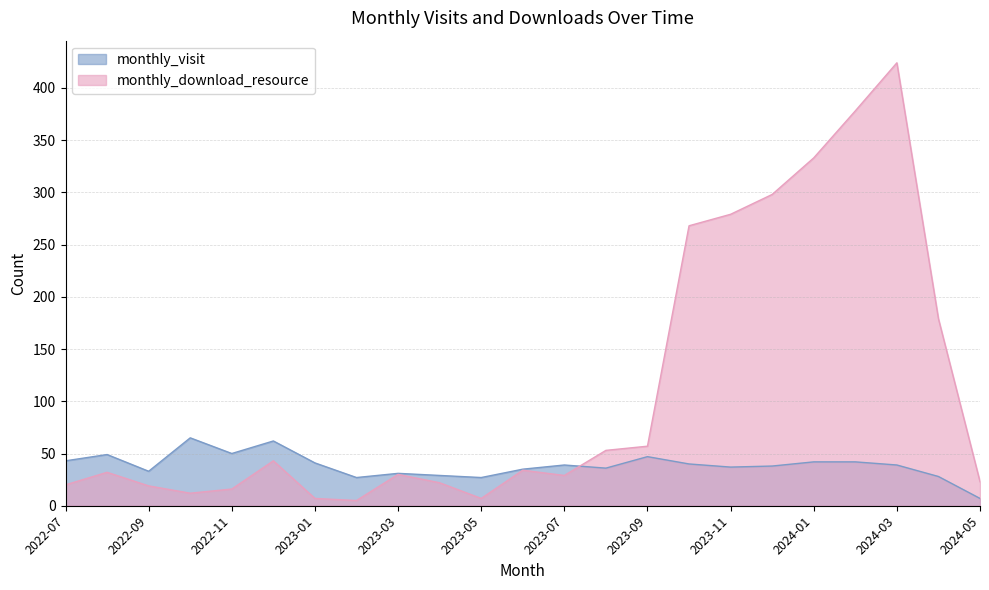

How many lines are shown in the chart?

2